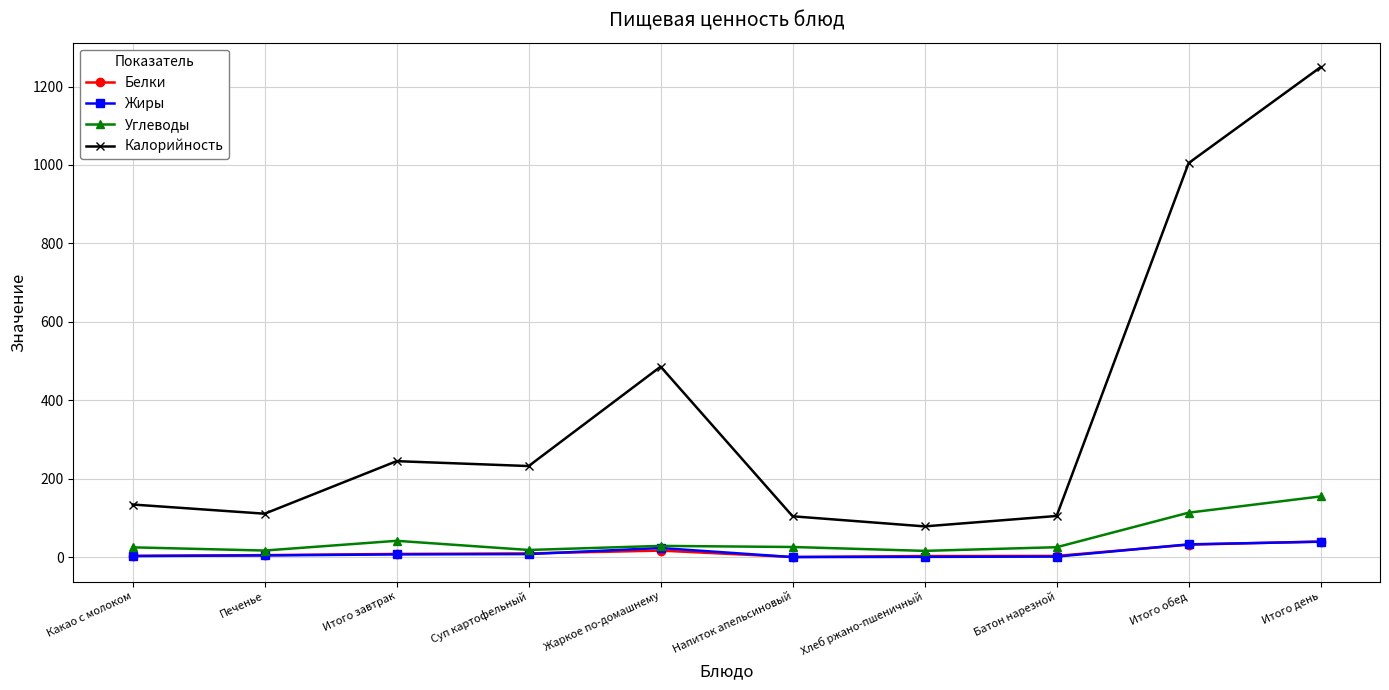

What is the value of the Жиры point at the 9th from the left?

32.4